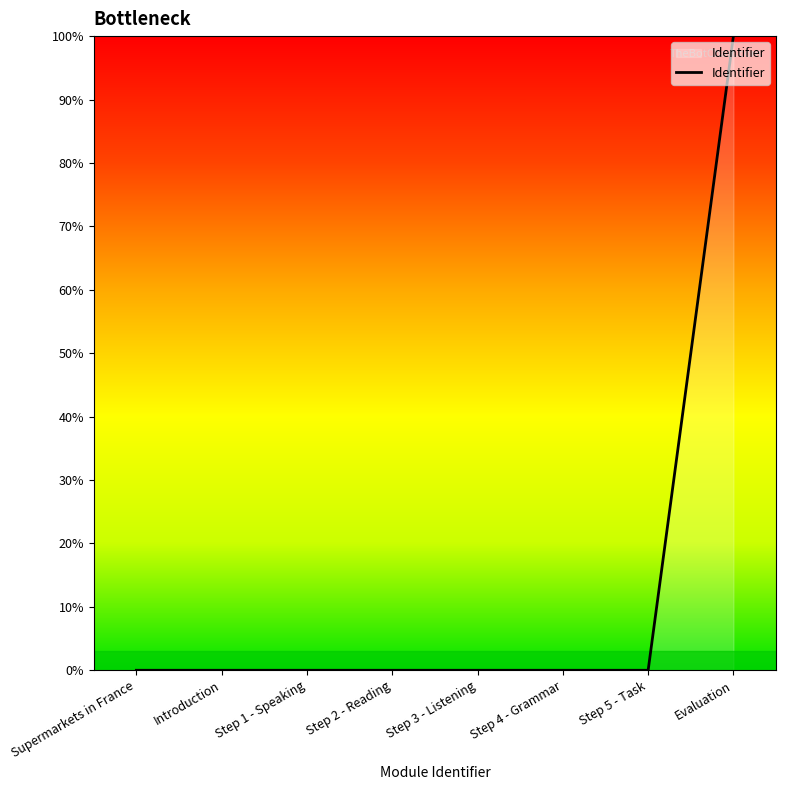

True or false: the data shows 0.0 at Step 5 - Task.

True